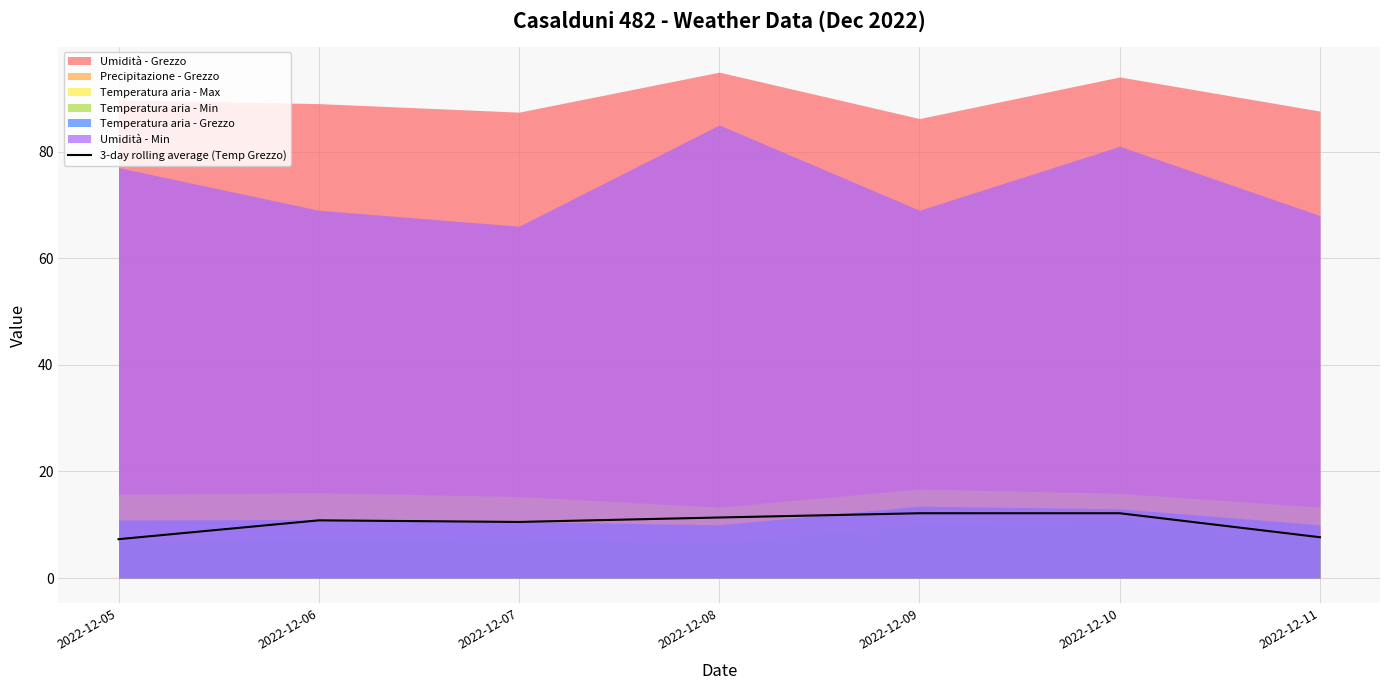

True or false: 3-day rolling average (Temp Grezzo) has a value of 7.7 at 2022-12-11.

True